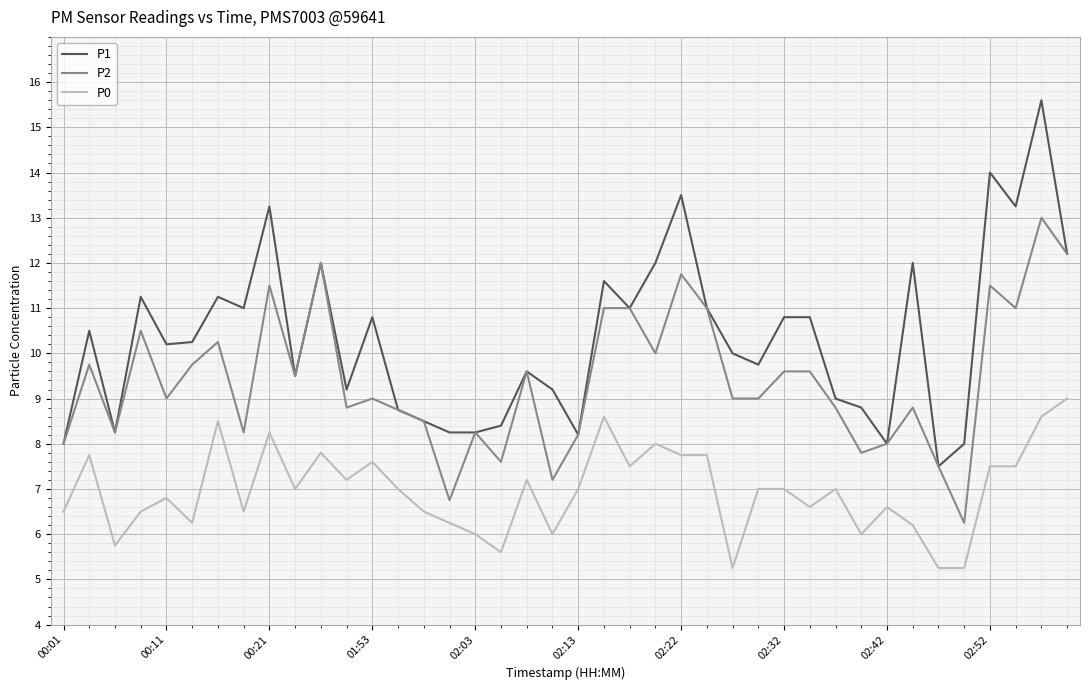

True or false: P1 and P0 cross at least once.

False